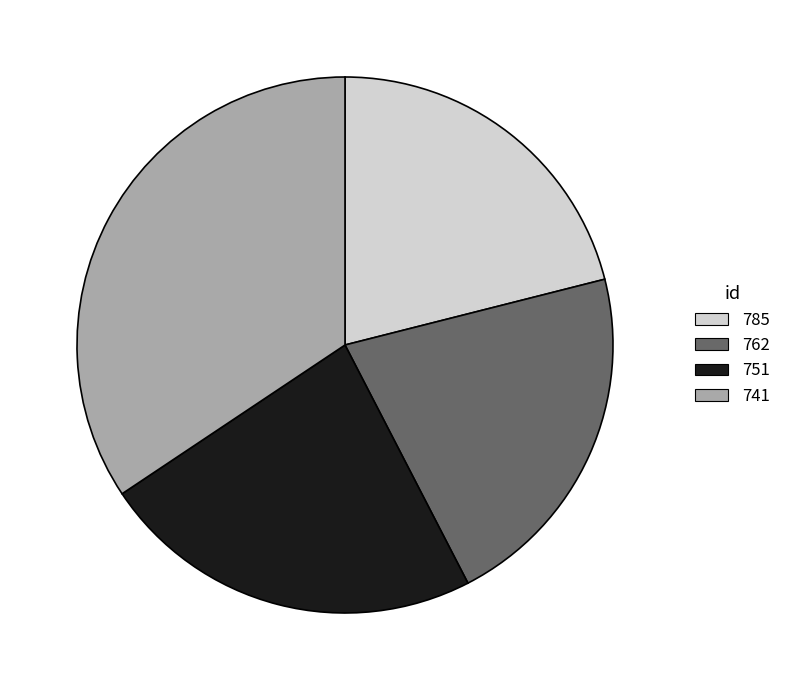

Is 751 the majority of the pie?

No